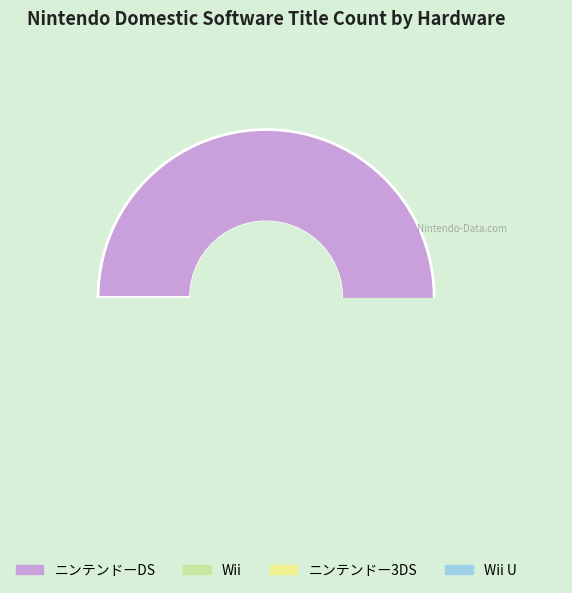

What is the majority slice?

ニンテンドーDS